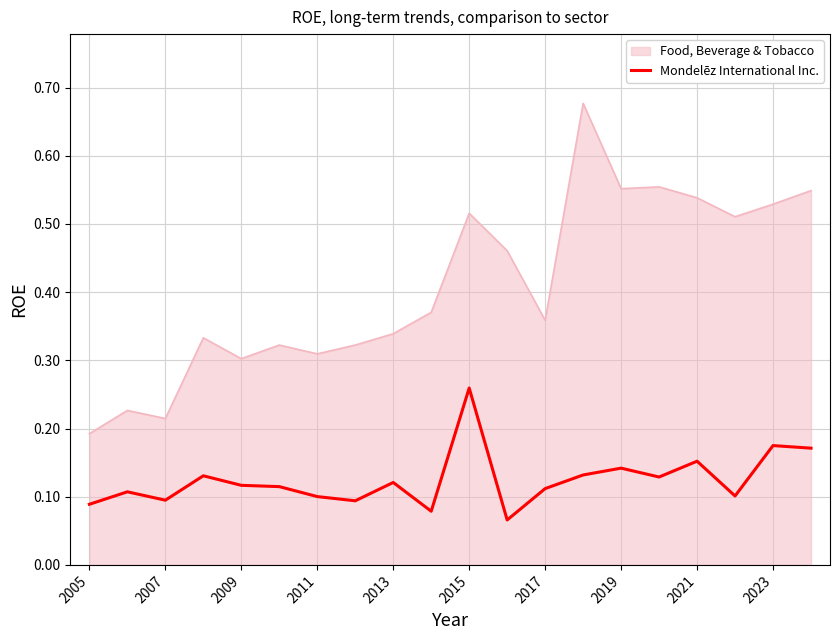

True or false: Food, Beverage & Tobacco and Mondelēz International Inc. intersect in this chart.

False